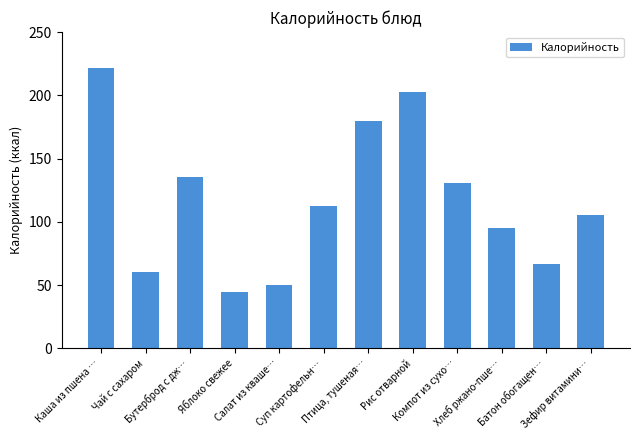

What is the value of the 8th bar from the left?

203.0